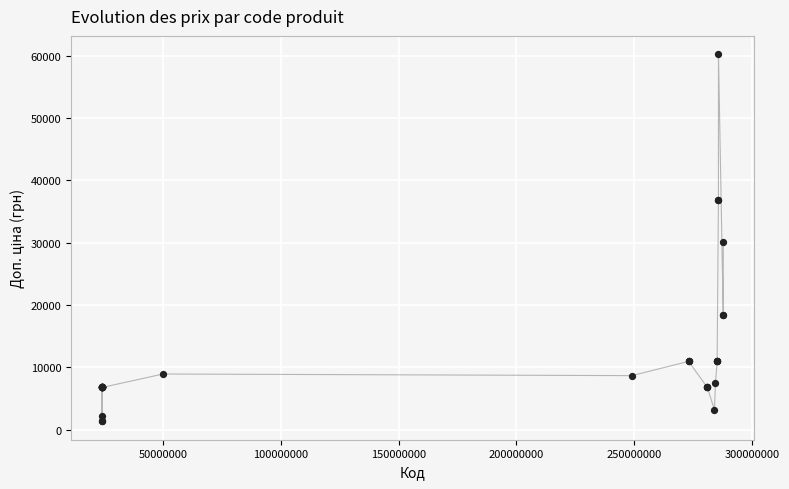

What Y value in the scatter plot is closest to 30776?

30102.8